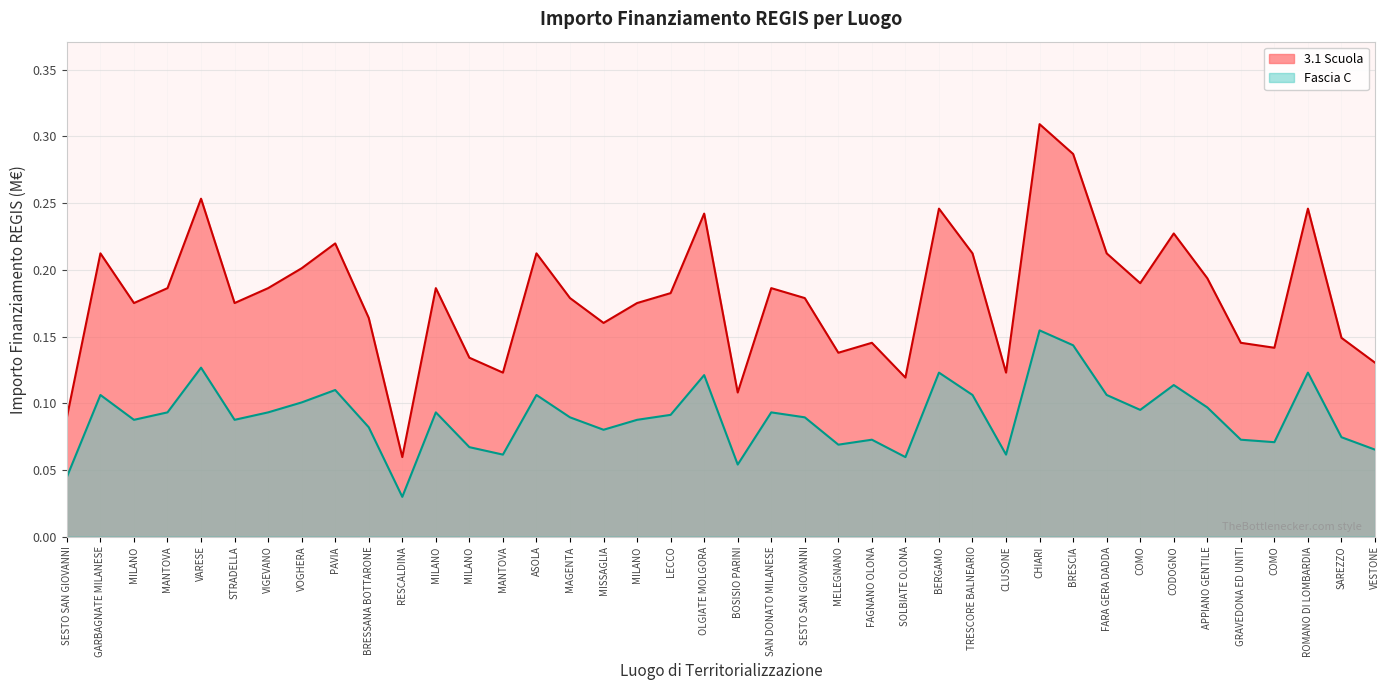

True or false: Fascia C and 3.1 Scuola cross at least once.

False